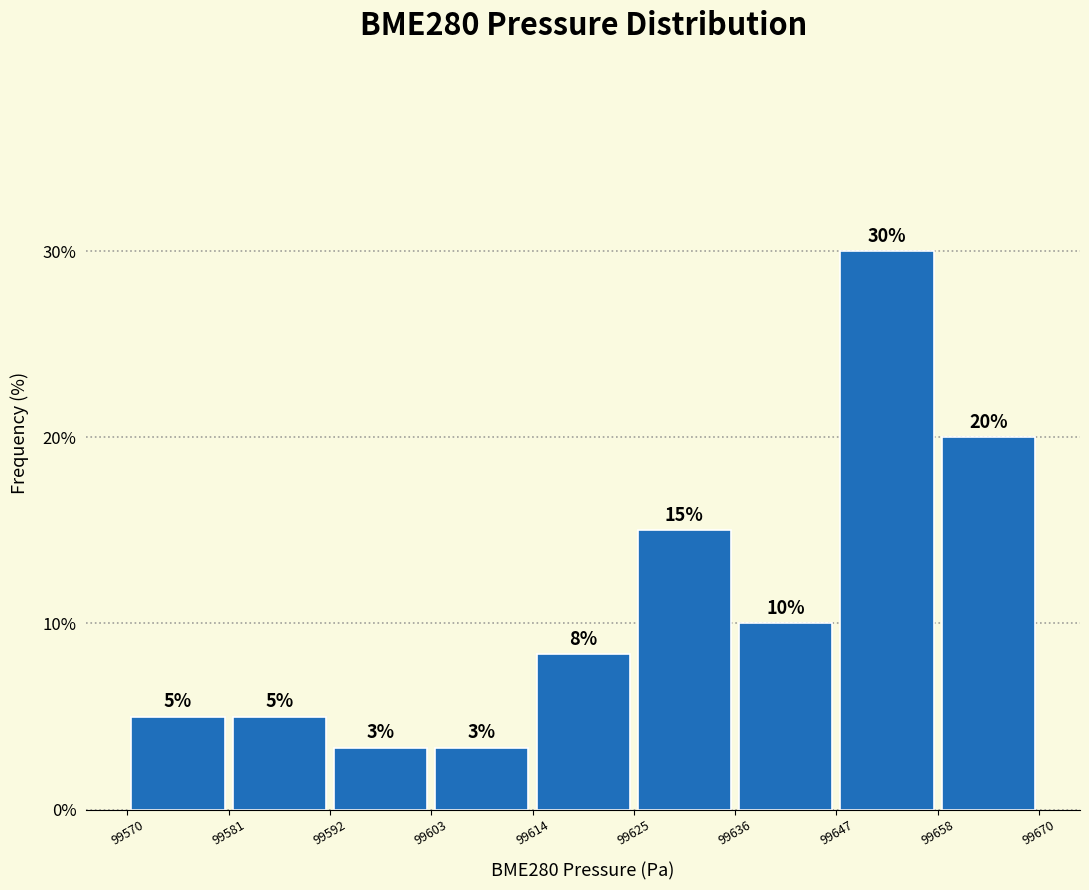

Over which range of the x-axis is the bar tallest?

99647 to 99658